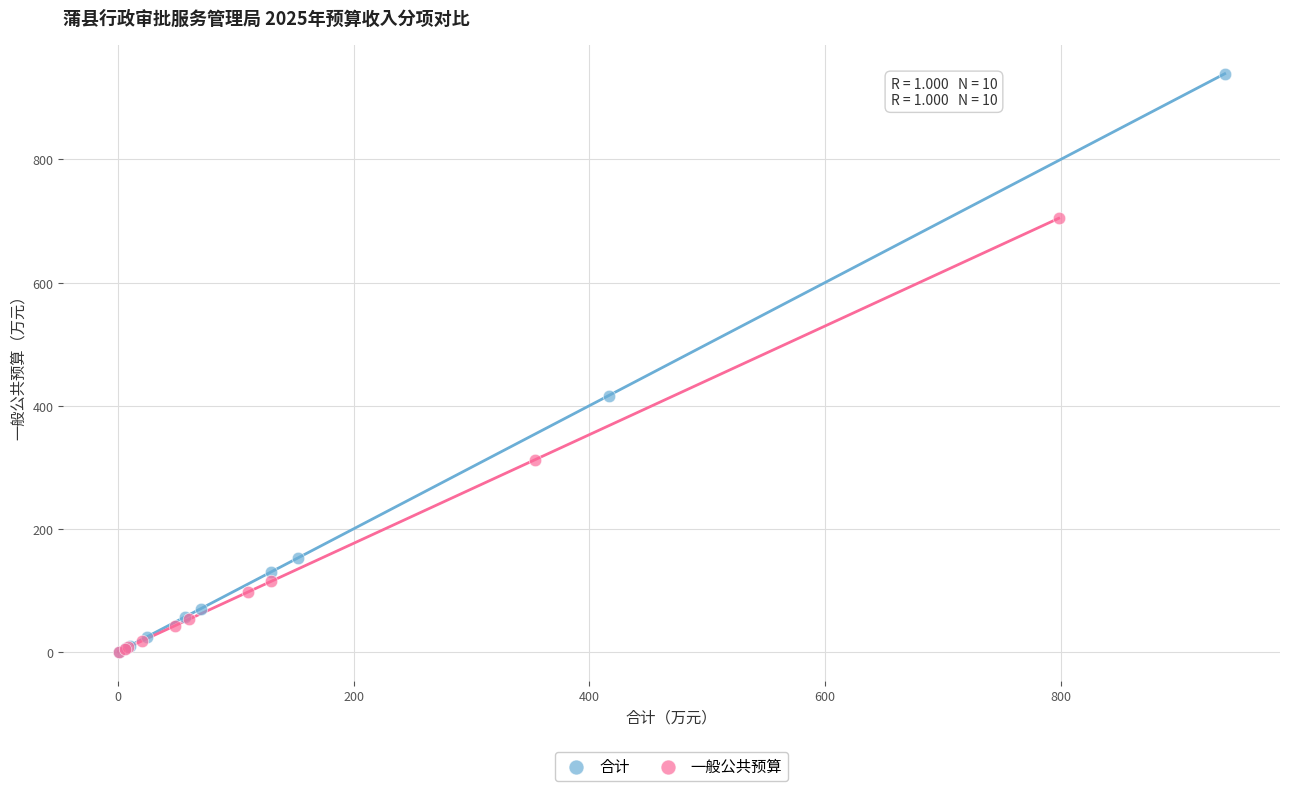

Which series has the largest Y range (max minus min)?

合计